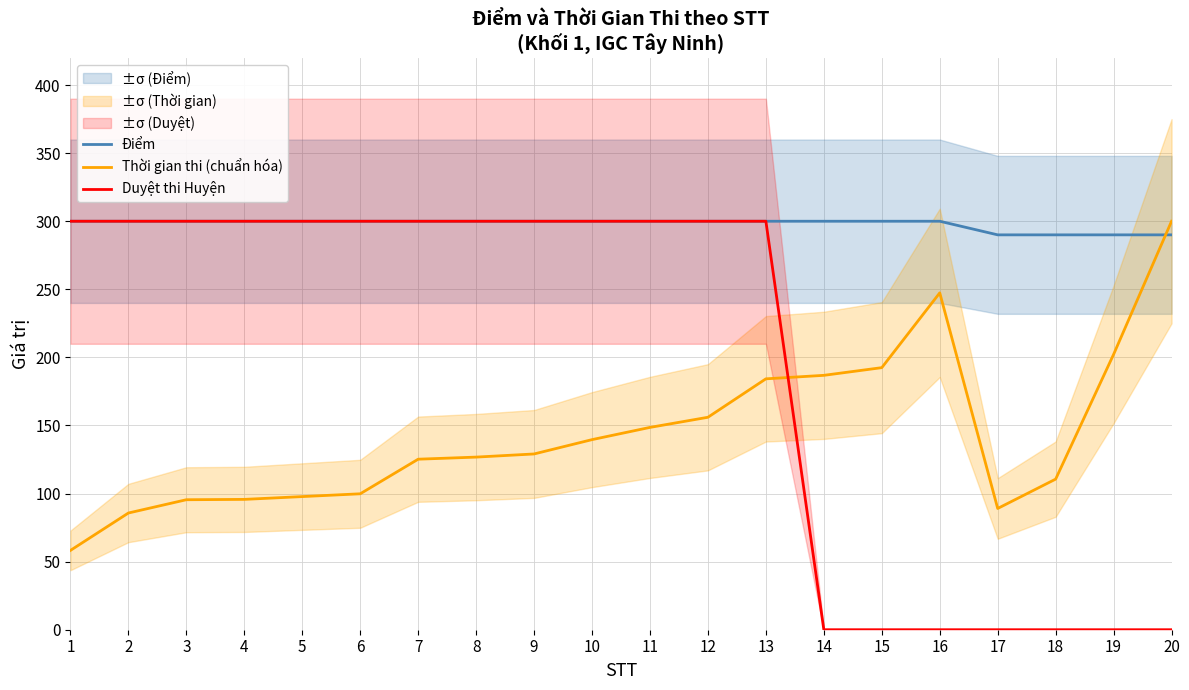

What is the difference between the second highest and second lowest values in the Thời gian thi (chuẩn hóa) series?

161.7